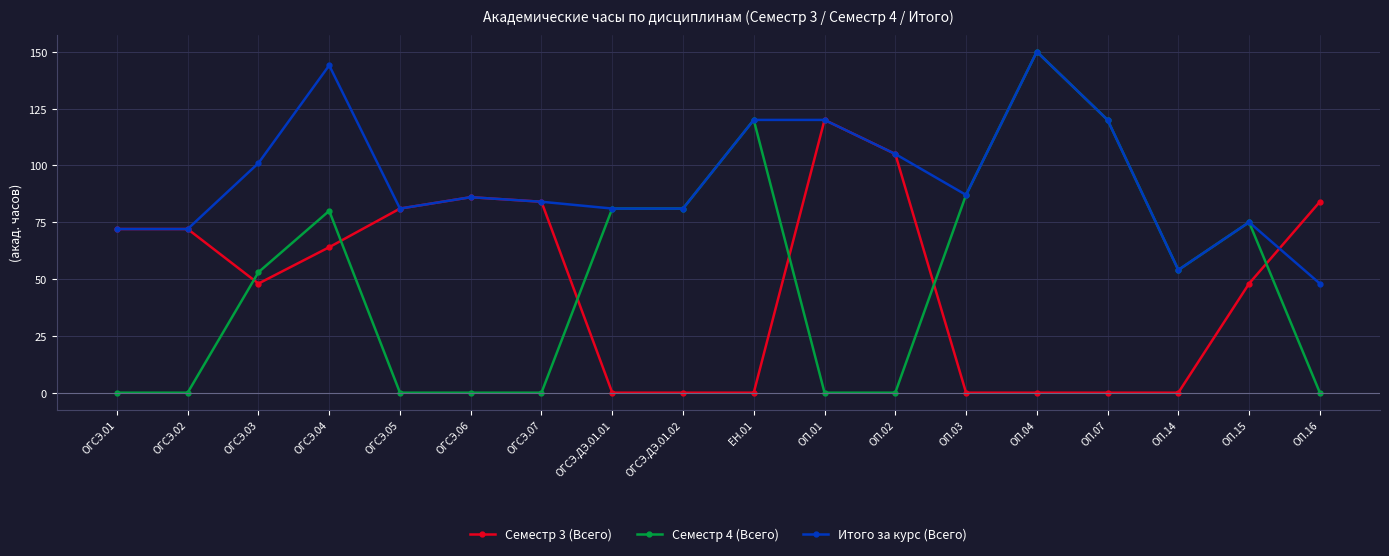

What is the label of the 16th point from the right?

ОГСЭ.03